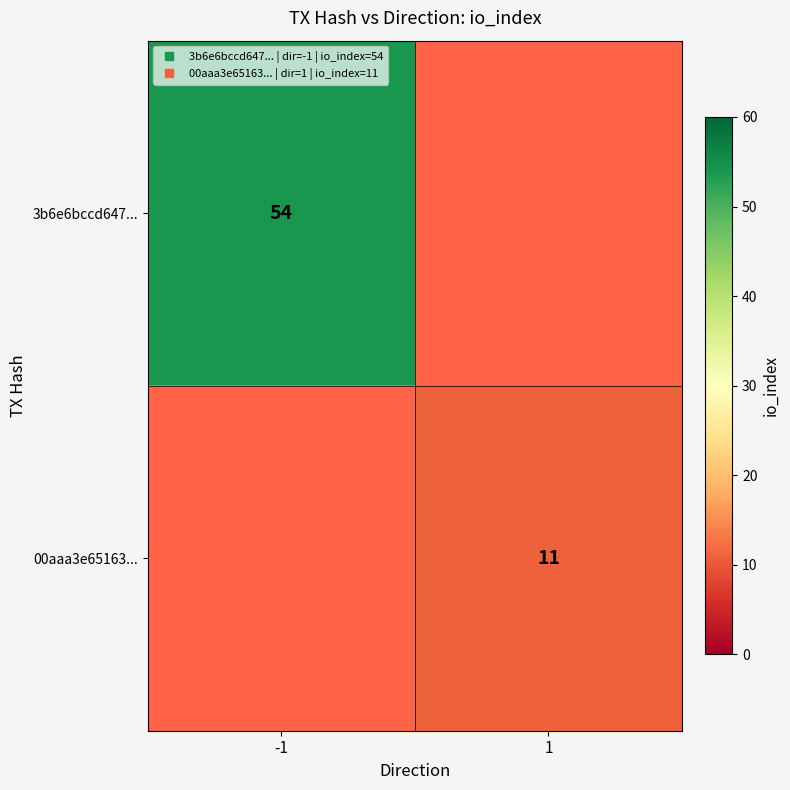

Rank the categories by 3b6e6bccd647... value from highest to lowest.

-1, 1